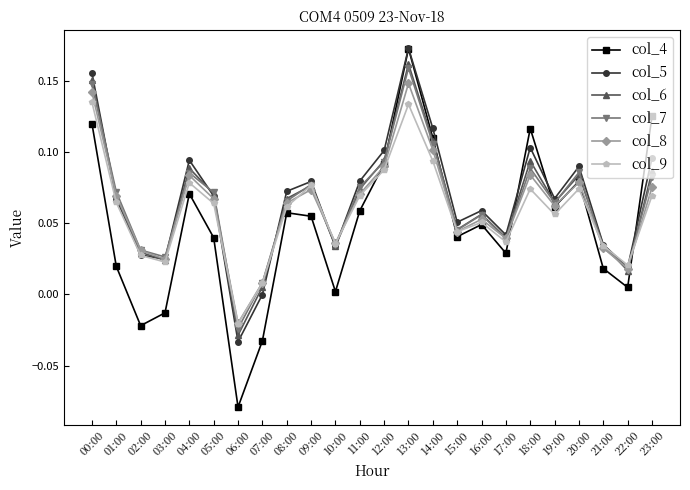

Is it true that col_8 equals 0.0 at 14:00?

False